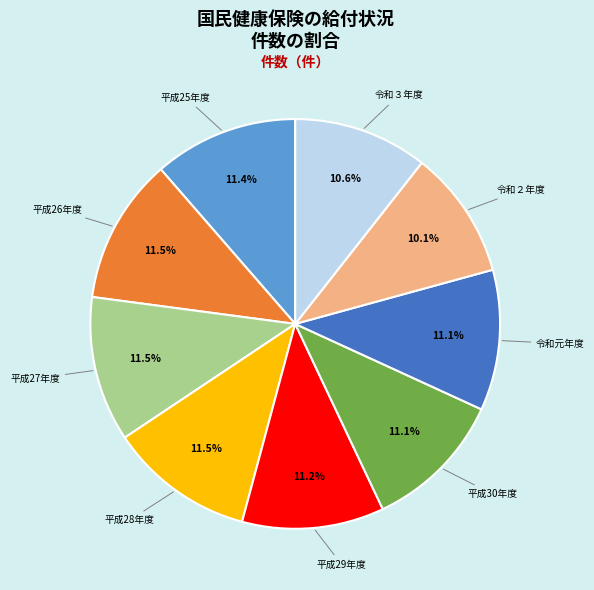

Count the number of slices in the pie.

9